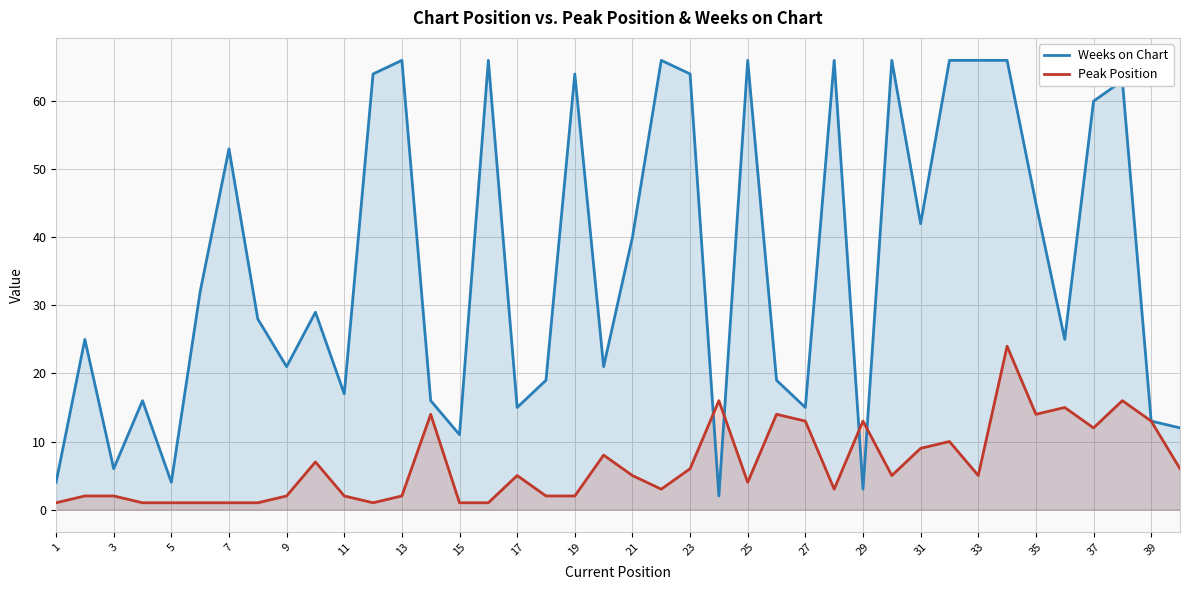

True or false: Weeks on Chart has a value of 7 at 39.

False